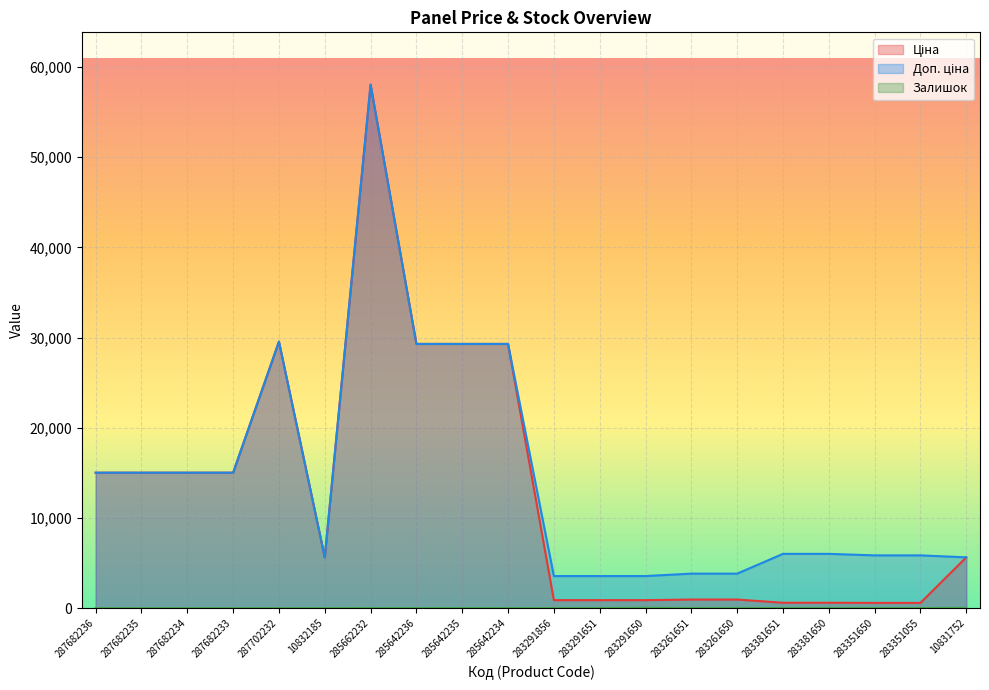

What position from the left is 283351055?

19